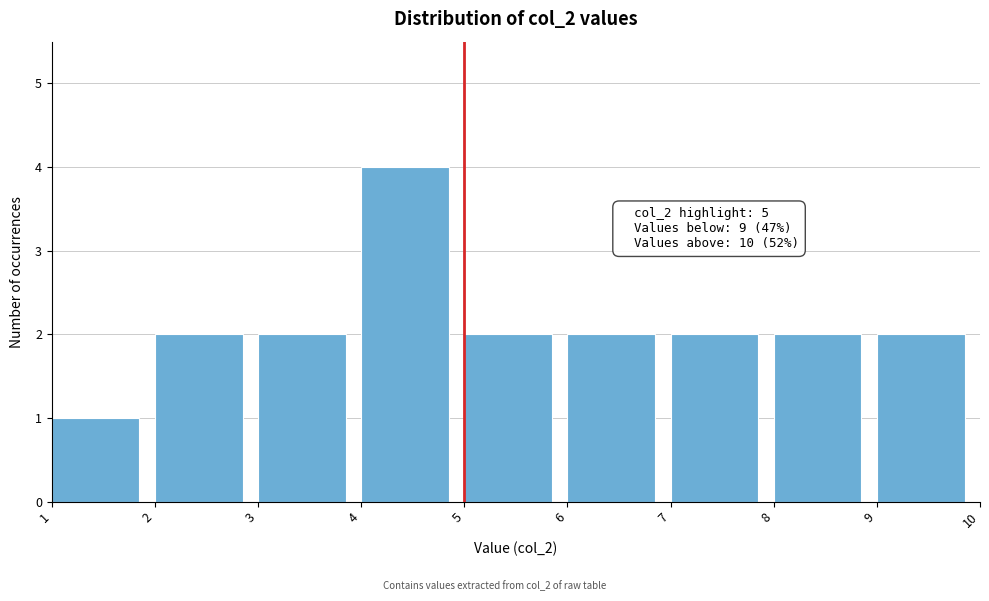

Which range on the x-axis has the tallest bar?

4 to 5